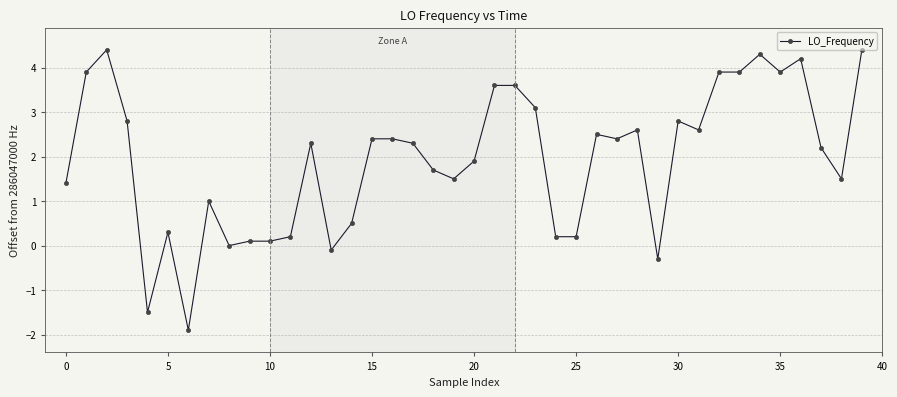

True or false: there are more than 0 points higher than both neighbors.

True